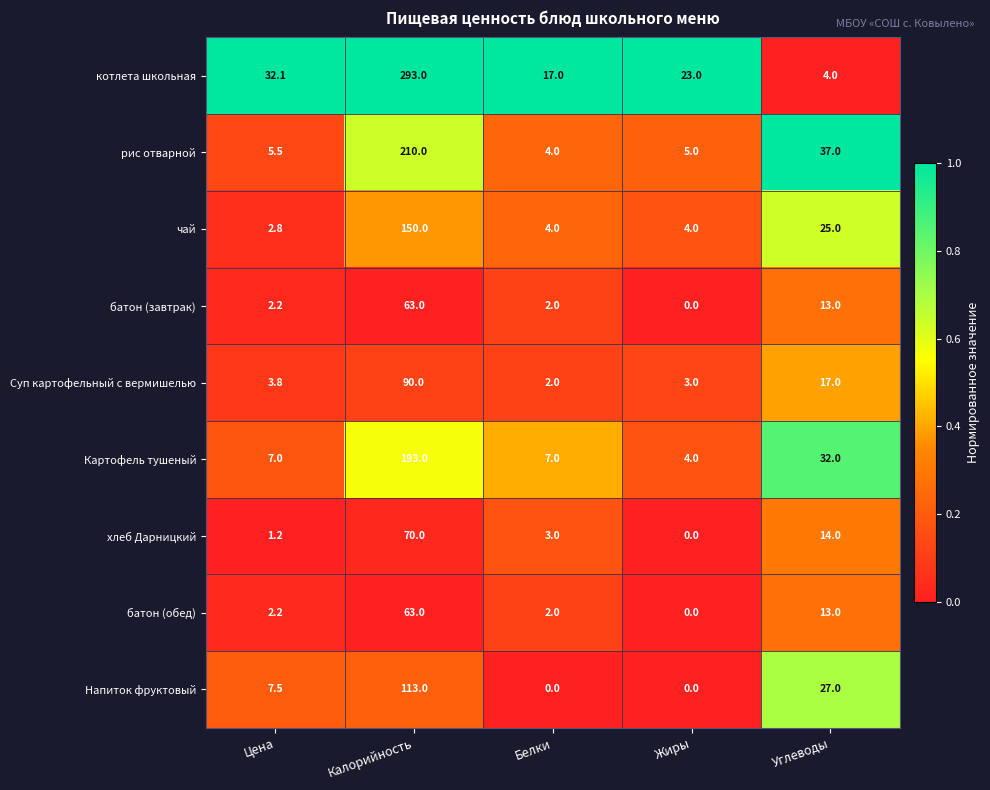

Is the value of батон (завтрак) at Углеводы greater than the value of Суп картофельный с вермишелью at Цена?

Yes